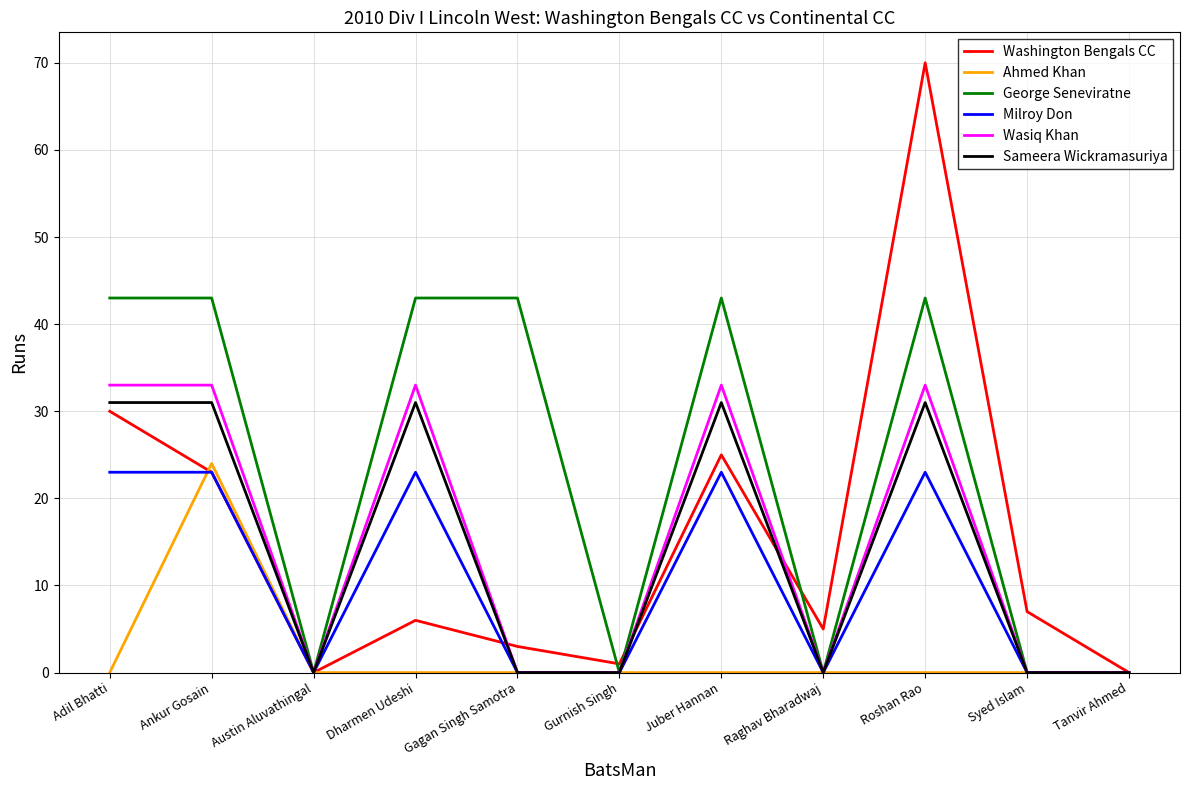

What is the difference between the Washington Bengals CC values at Gurnish Singh and Adil Bhatti?

29